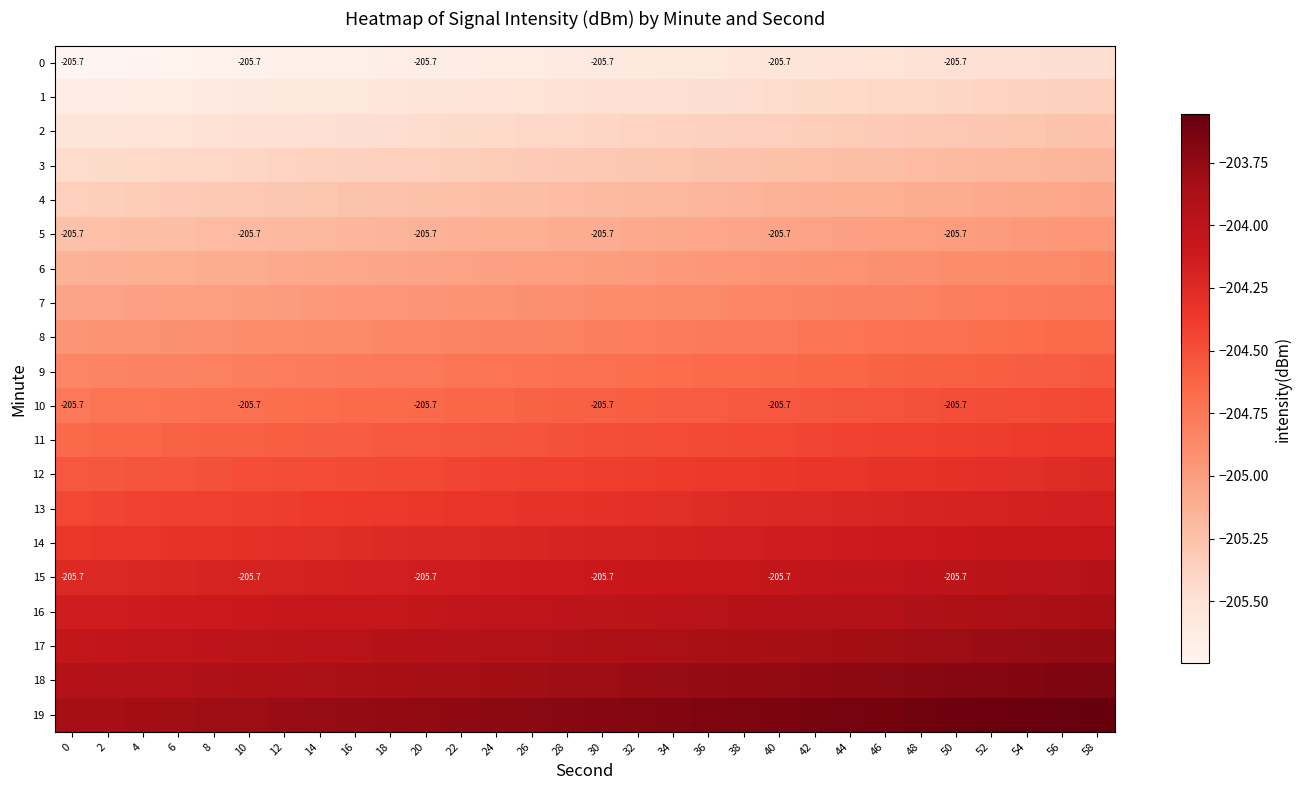

Which series has the largest total across all categories?

19